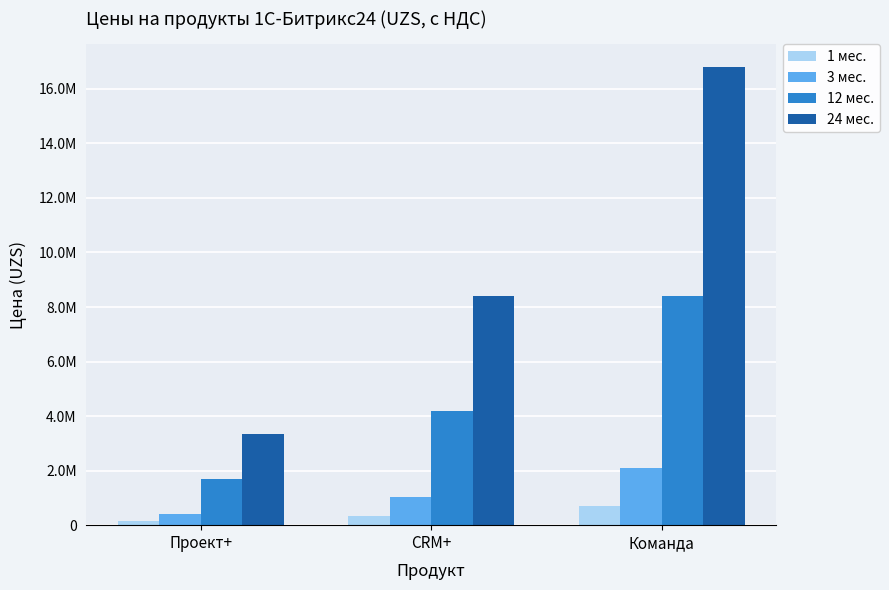

The 1 мес. series shows 350000 at CRM+. True or false?

True